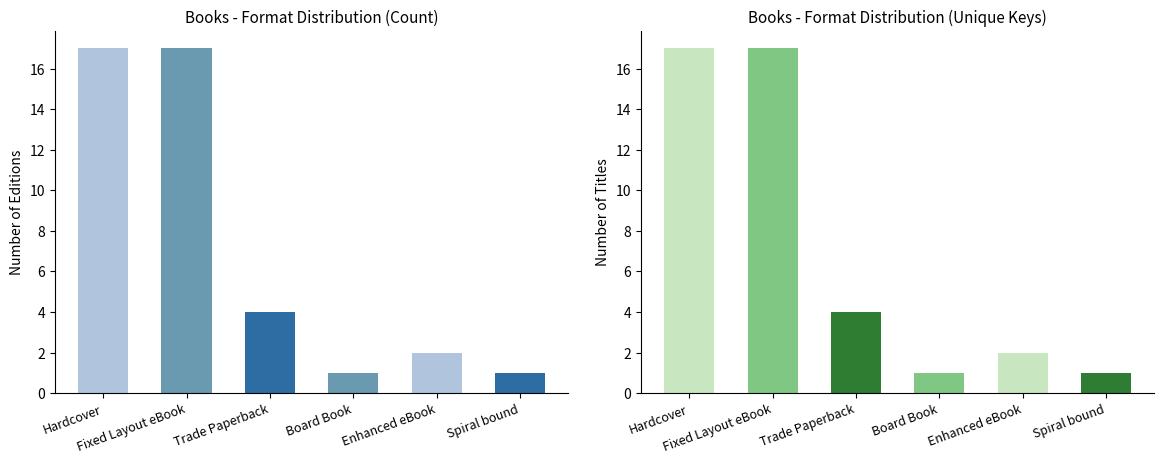

At which label does Unique Keys first exceed 4?

Hardcover